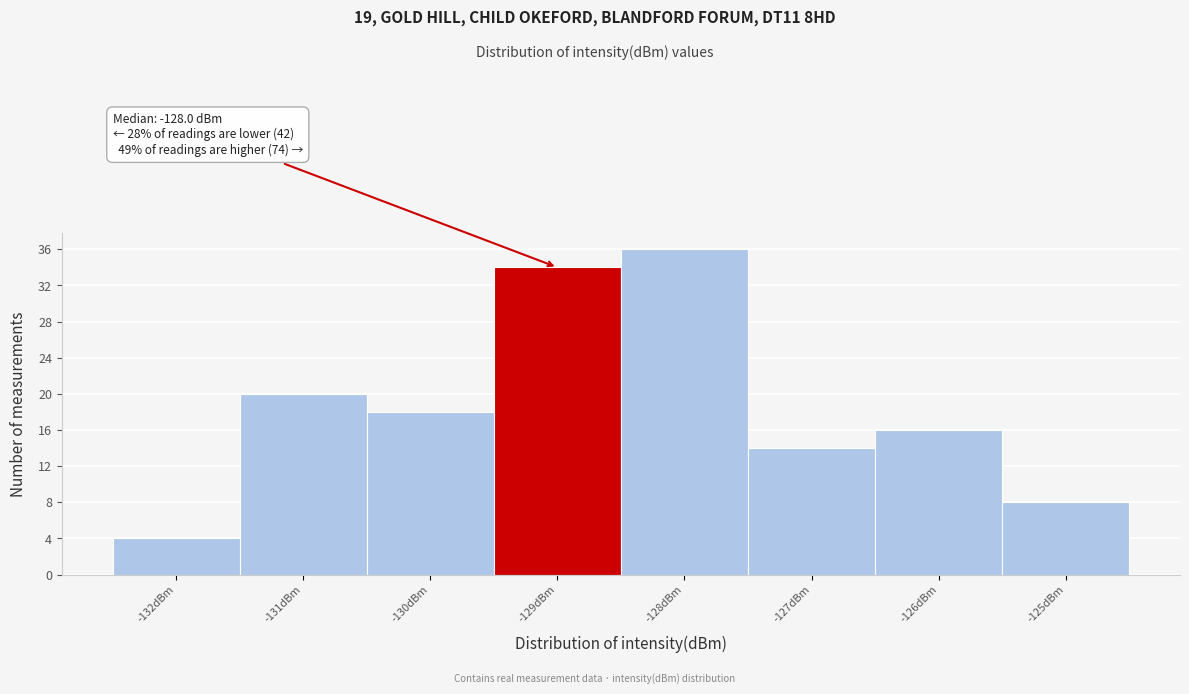

Reading left to right, list all the values displayed in this chart.

-132dBm=4	-131dBm=20	-130dBm=18	-129dBm=34	-128dBm=36	-127dBm=14	-126dBm=16	-125dBm=8